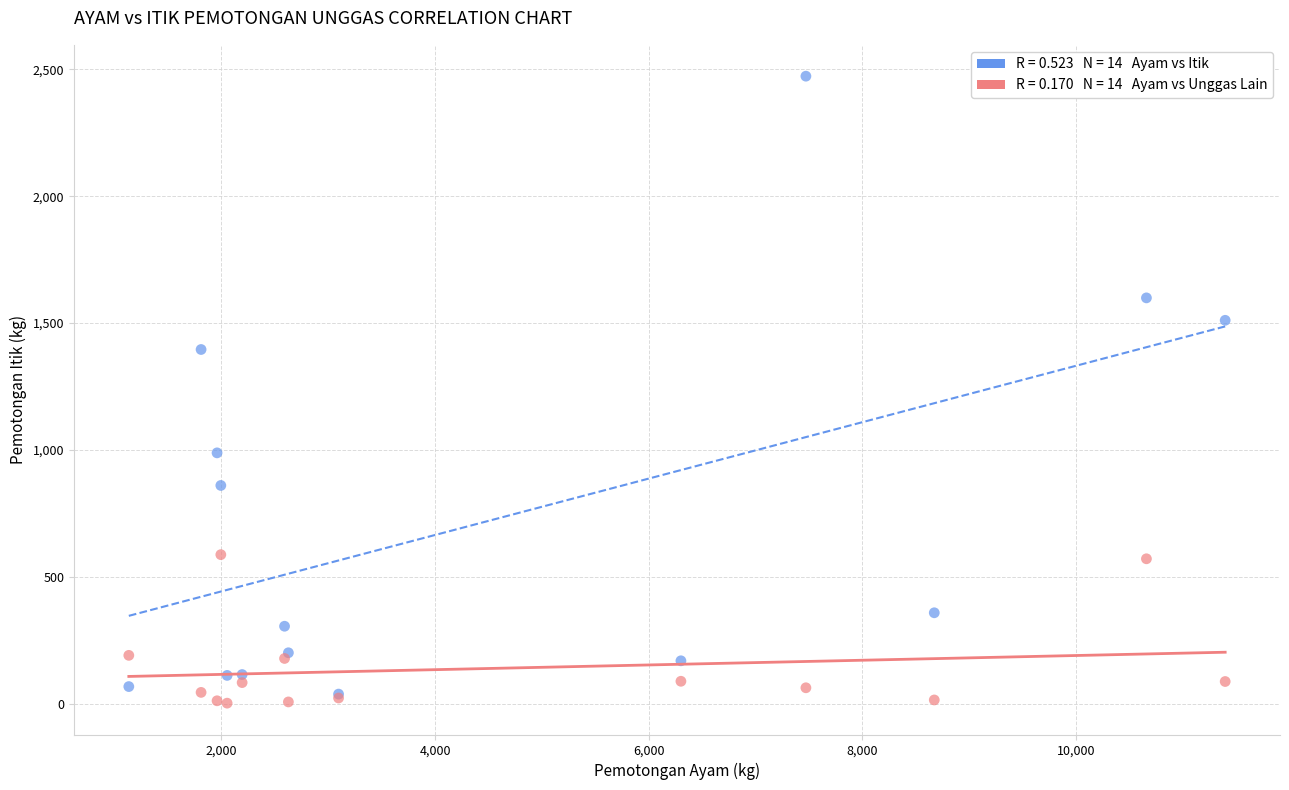

Across all series, what Y value is closest to 1237?

1396.1